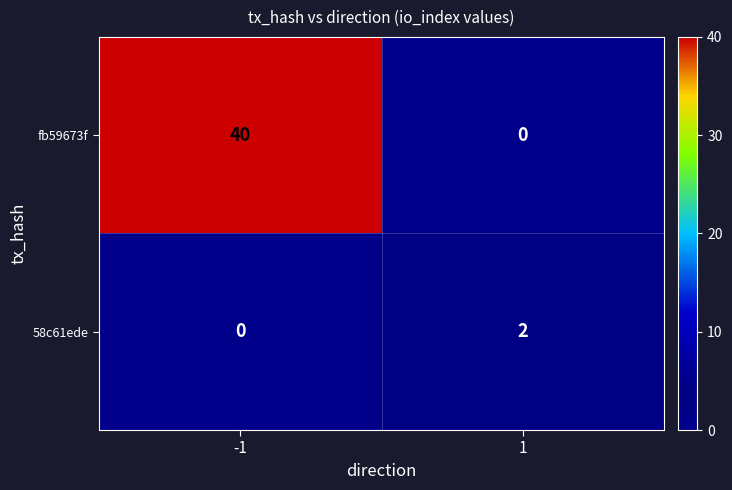

The fb59673f series shows 40 at -1. True or false?

True